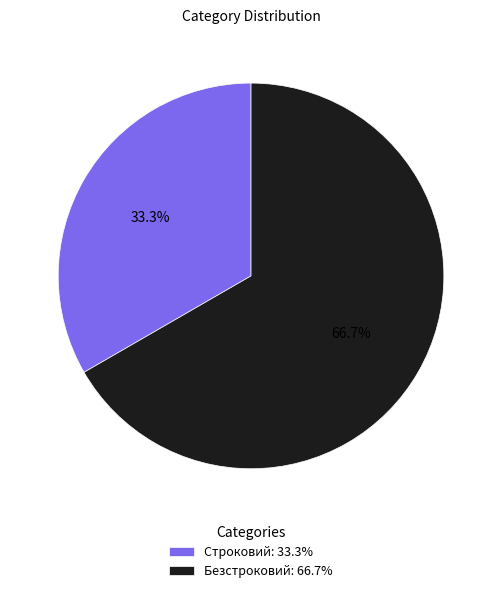

Count the number of slices in the pie.

2